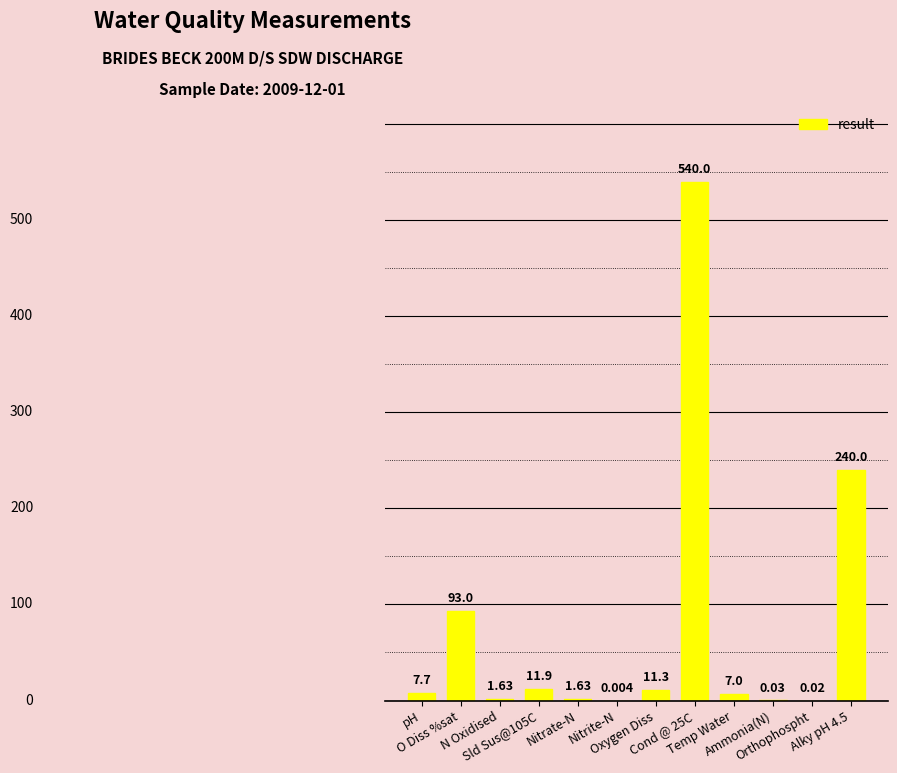

What is the change in value from Cond @ 25C to Alky pH 4.5?

-300.0